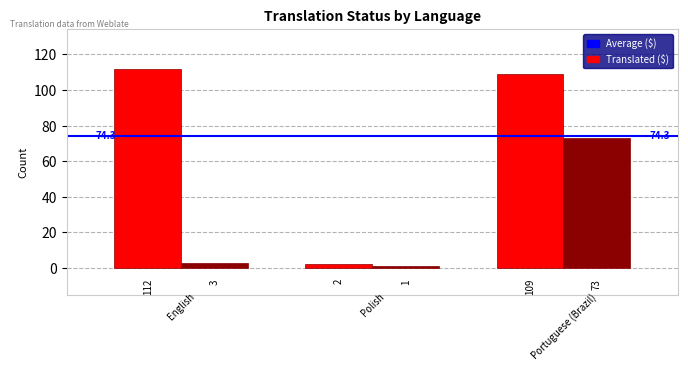

What is the difference between the highest and lowest values at 0.0?

109